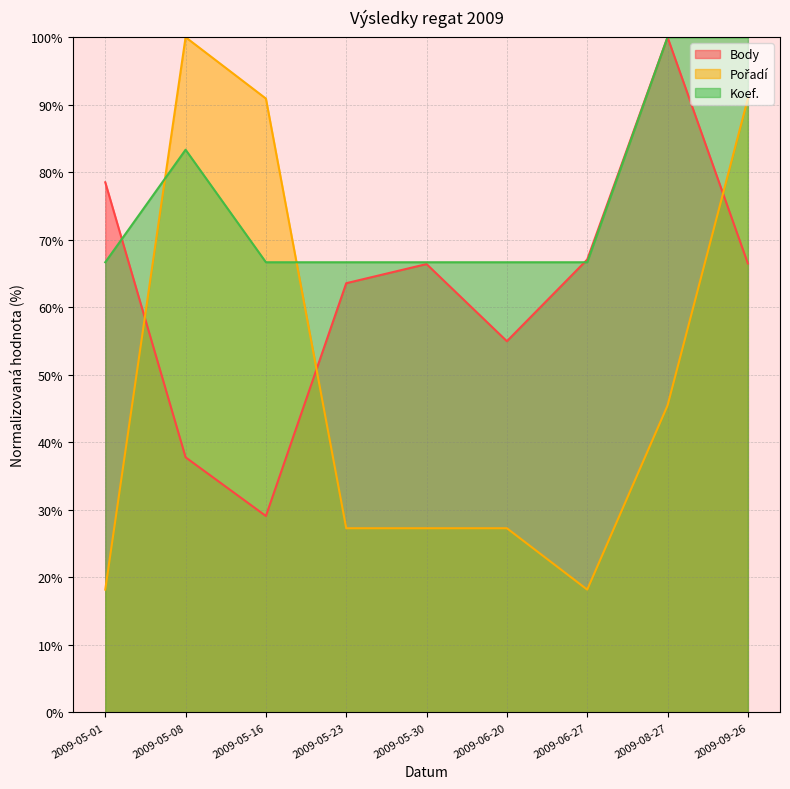

What is the label of the 9th point from the right?

2009-05-01